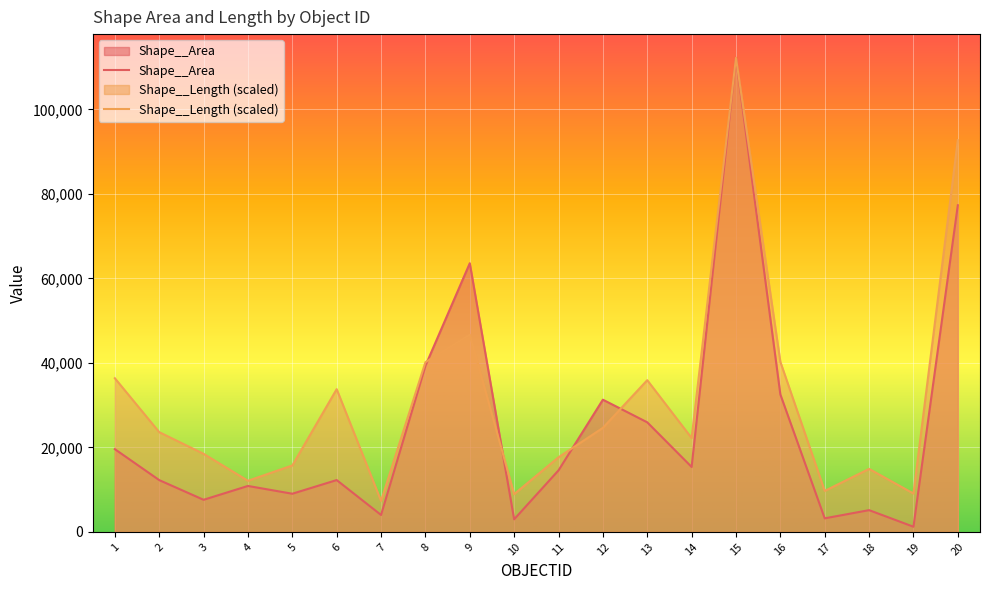

The value of Shape__Area at 9 is 63593.5. True or false?

True